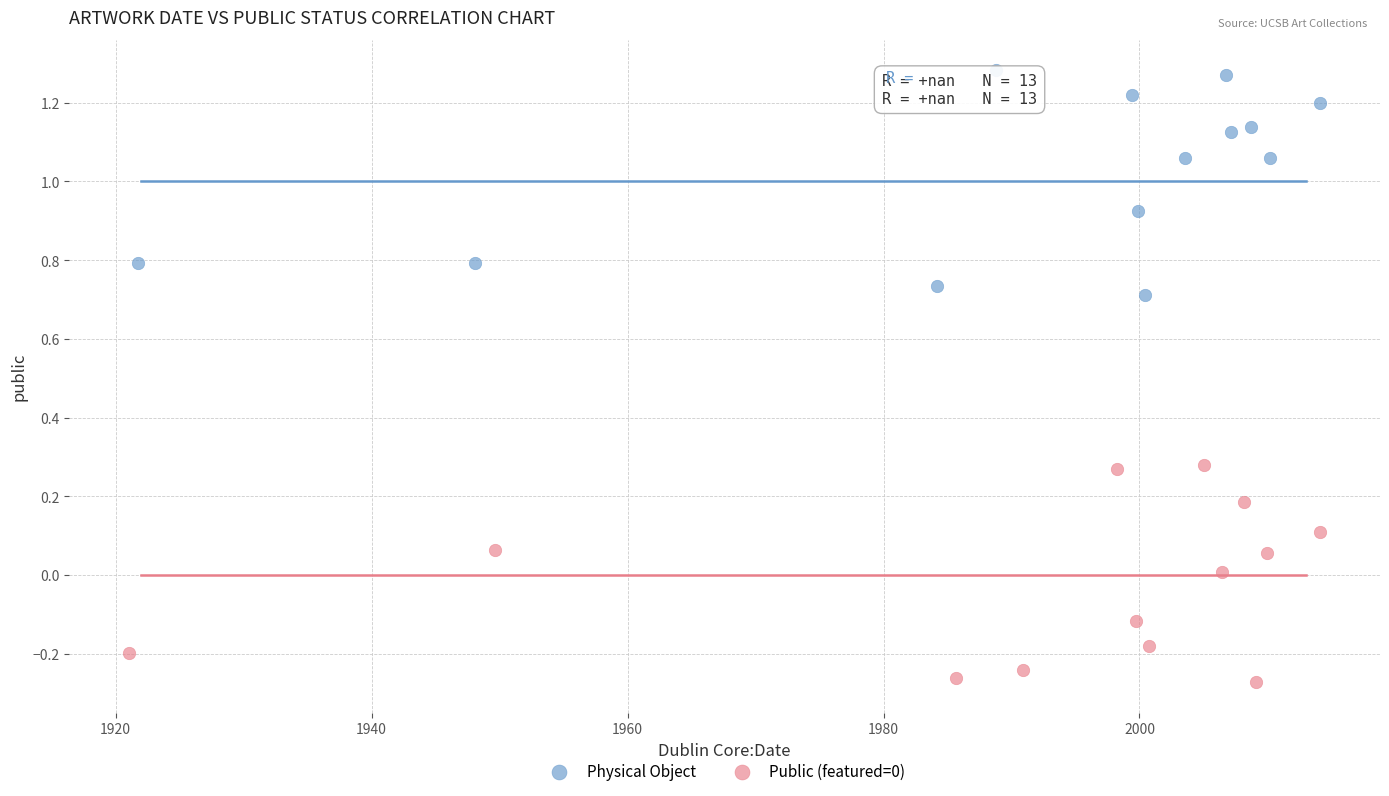

Which series contains the highest Y value?

Physical Object